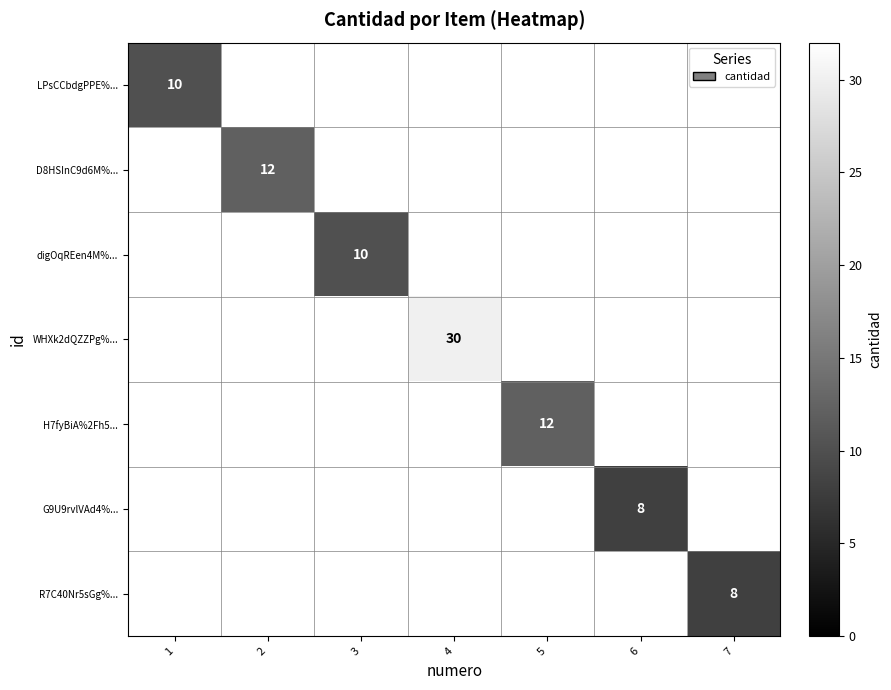

Is it true that G9U9rvlVAd4%... equals 8 at 6?

True